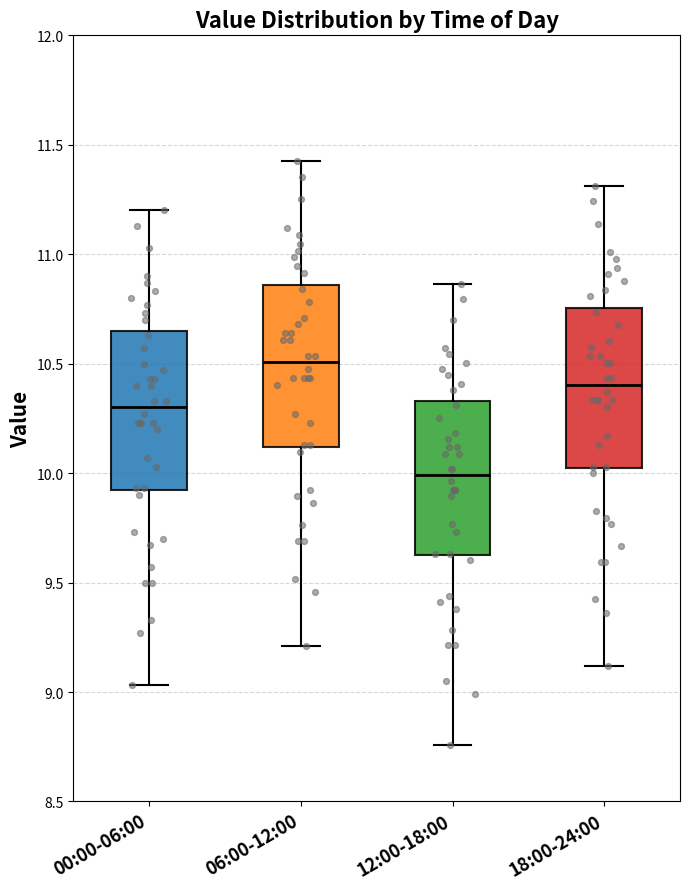

Which box has the lowest median line?

12:00-18:00